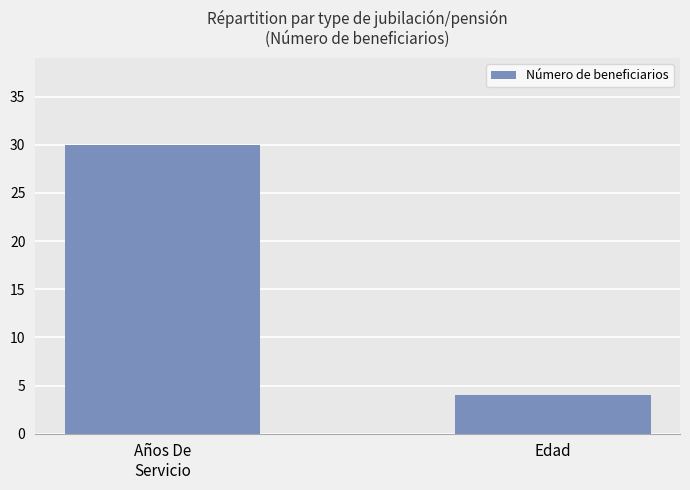

How many data points does each series have?

2